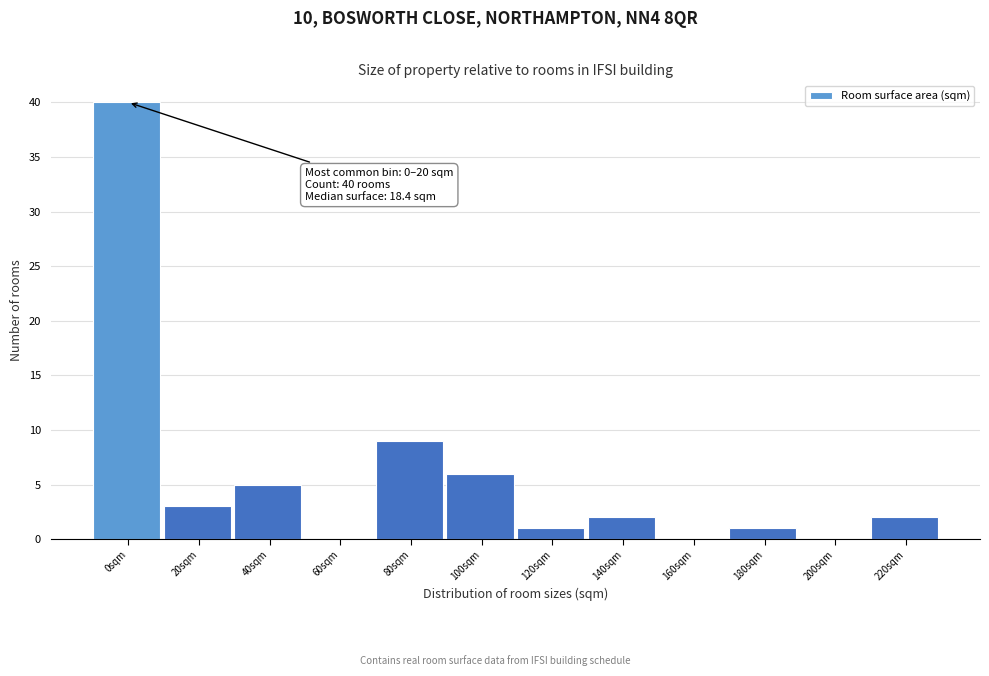

Reading left to right, extract all data points from this chart.

0sqm=40	20sqm=3	40sqm=5	60sqm=0	80sqm=9	100sqm=6	120sqm=1	140sqm=2	160sqm=0	180sqm=1	200sqm=0	220sqm=2